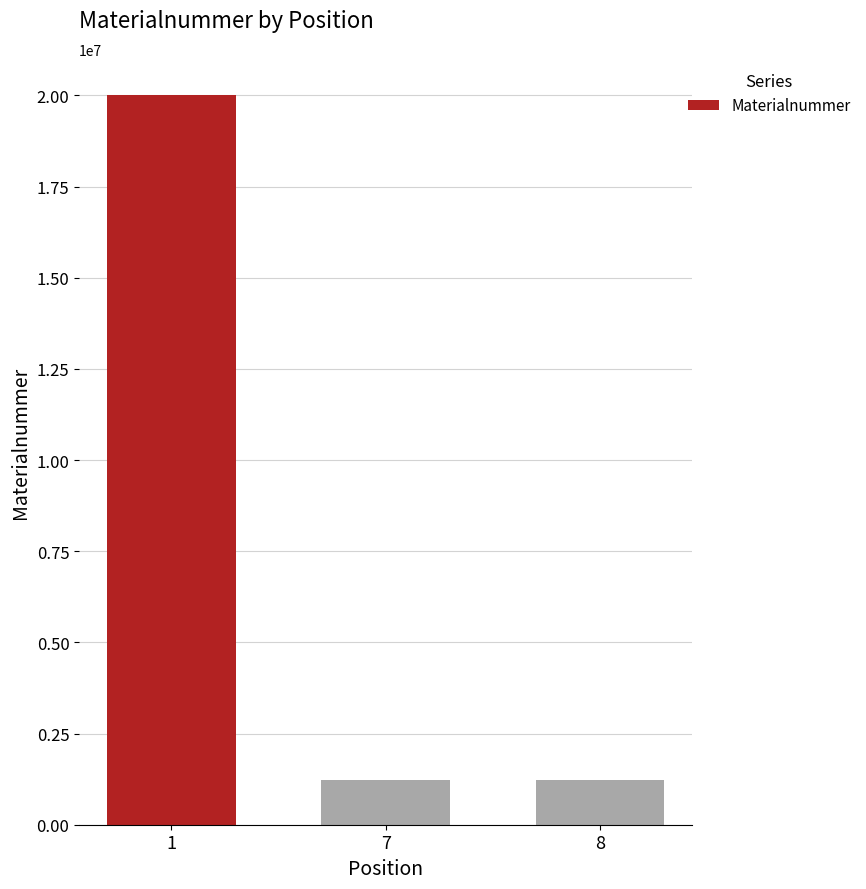

The value at 1 is 20001311. True or false?

True